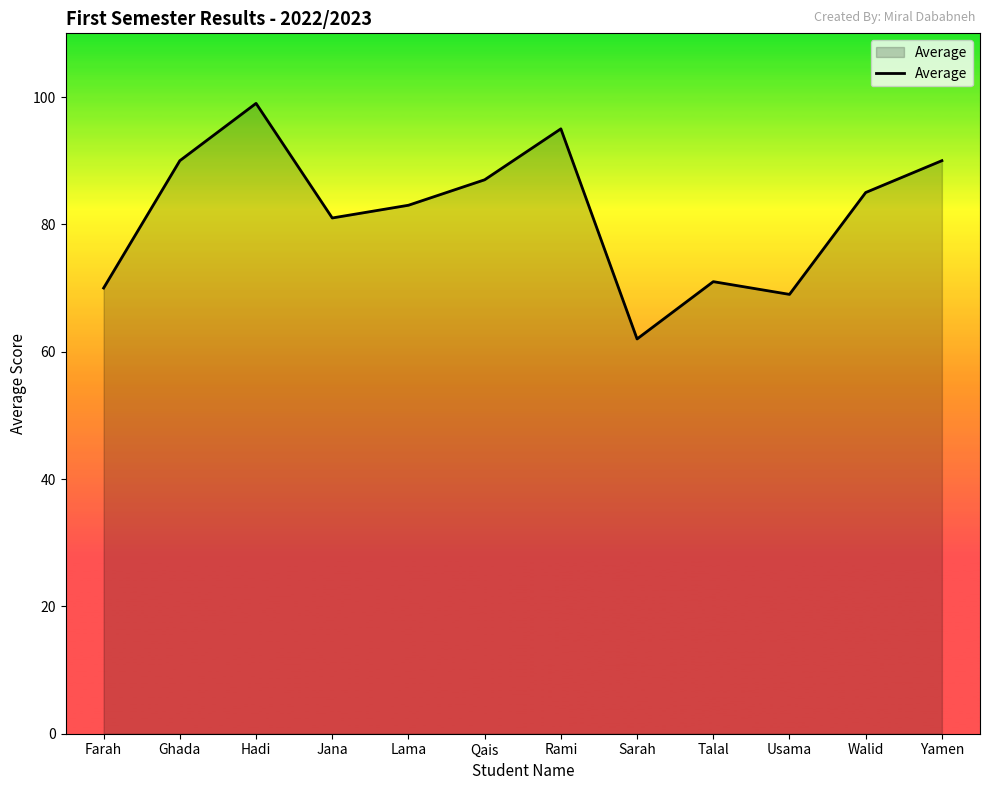

Reading left to right, extract all data points from this chart.

Farah=70	Ghada=90	Hadi=99	Jana=81	Lama=83	Qais=87	Rami=95	Sarah=62	Talal=71	Usama=69	Walid=85	Yamen=90